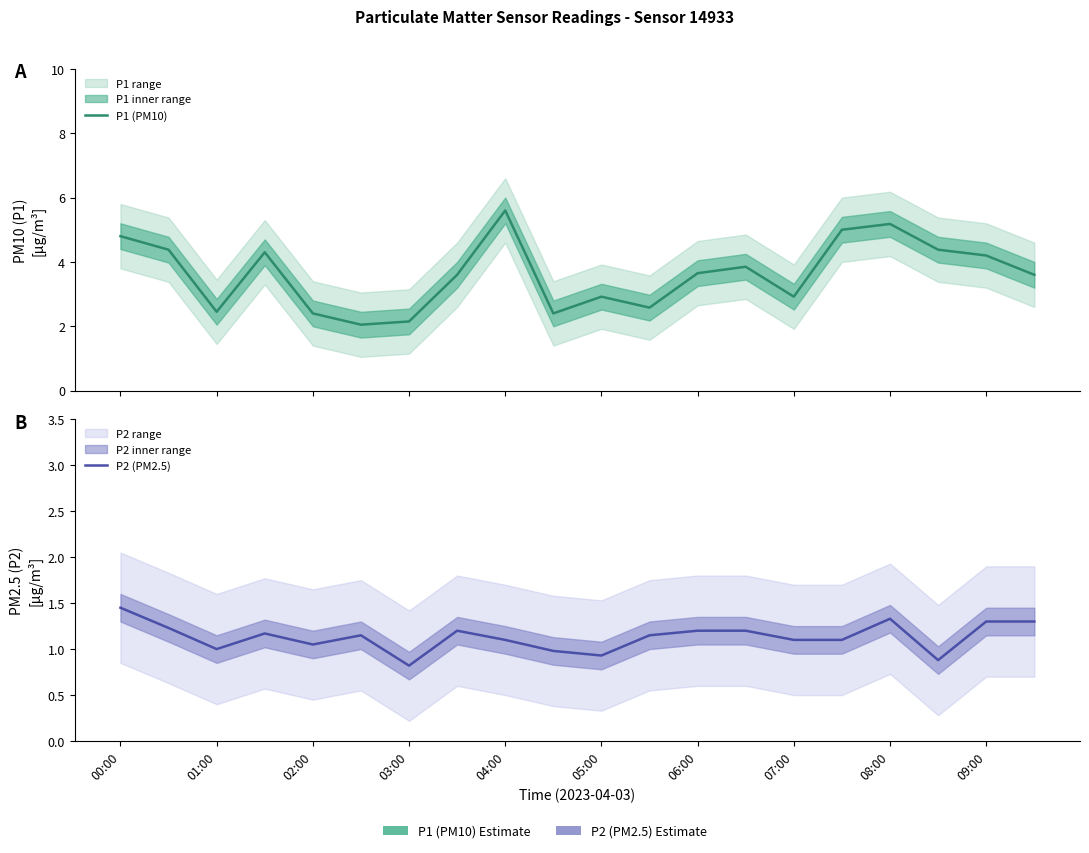

True or false: P2 (PM2.5) has more than 1 interior local peaks.

True